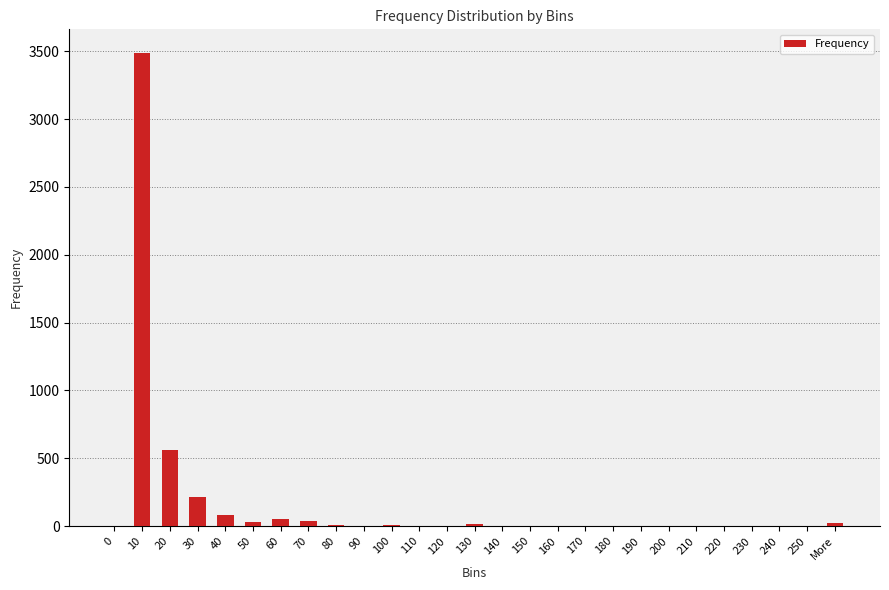

How many series are shown in this chart?

1